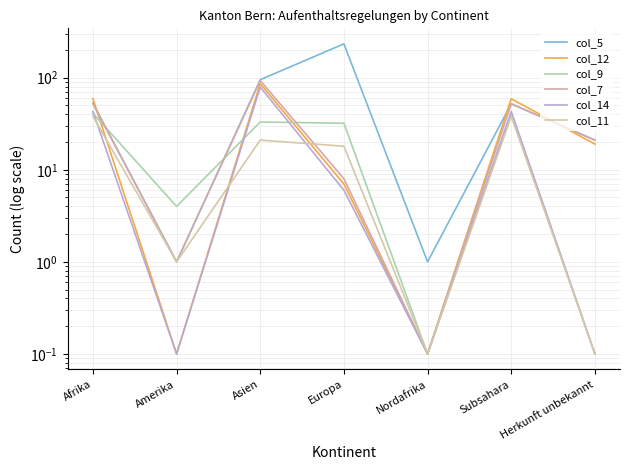

Which series changed the most between Nordafrika and Subsahara?

col_12